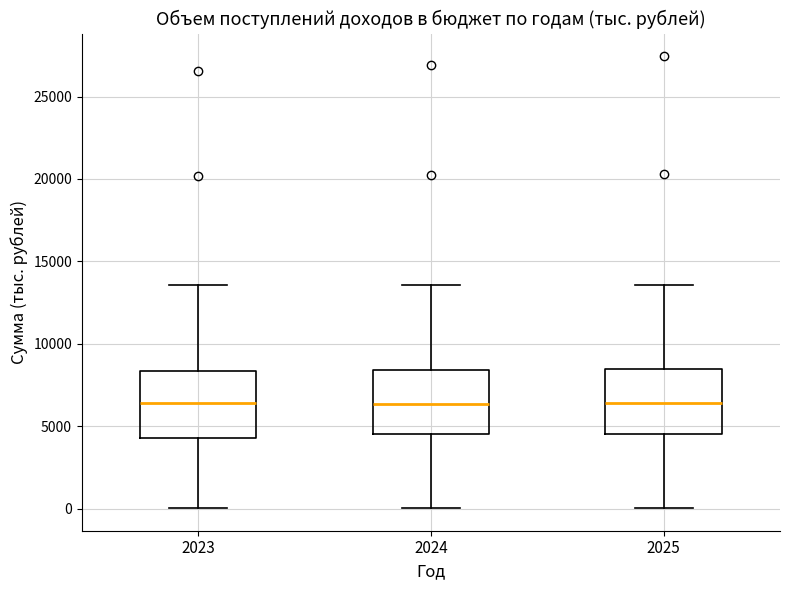

Reading left to right, read every box against the y-axis: the position of its median line, the range the box covers, and the ends of its whiskers. The values are not printed on the chart, so give them approximately, as read against the axis.

2023: median 6500, box 4500 to 8500, whiskers 0 to 13500
2024: median 6500, box 4500 to 8500, whiskers 0 to 13500
2025: median 6500, box 4500 to 8500, whiskers 0 to 13500